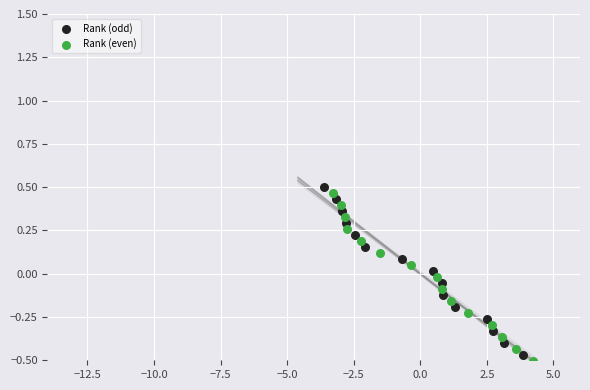

Which series contains the lowest Y value?

Rank (even)